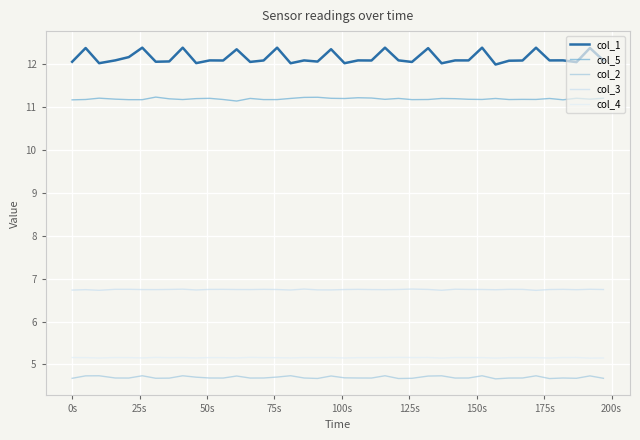

True or false: col_5 and col_2 intersect in this chart.

False